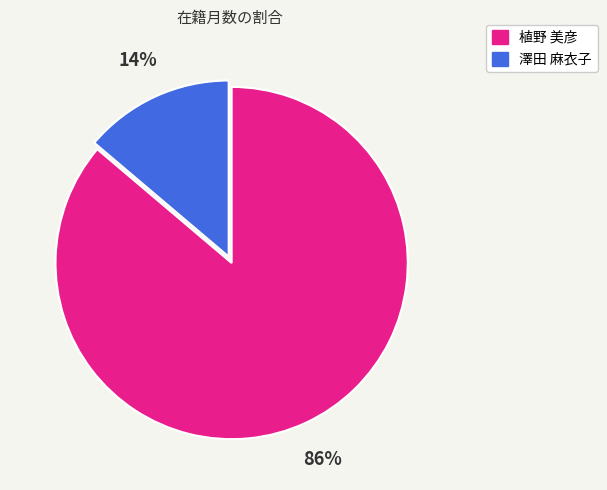

How many segments does this pie chart have?

2